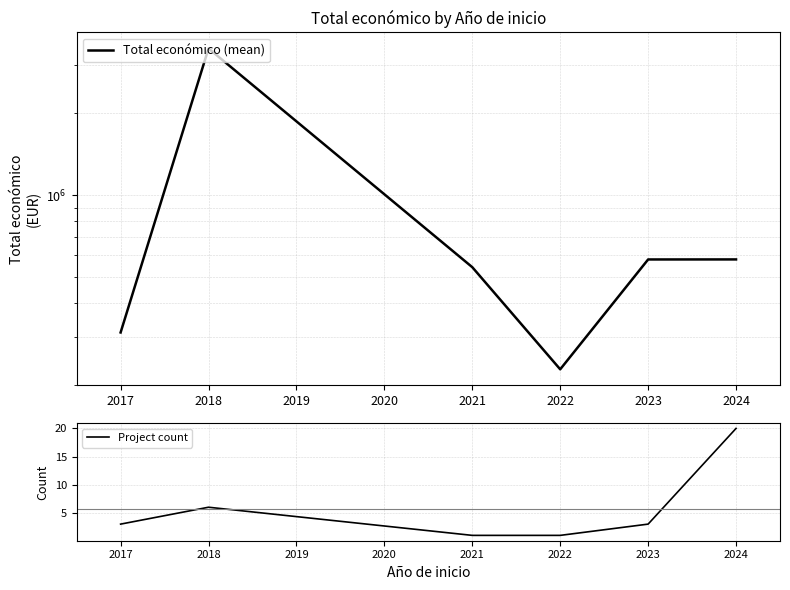

At which label is Project count closest to 10?

2018